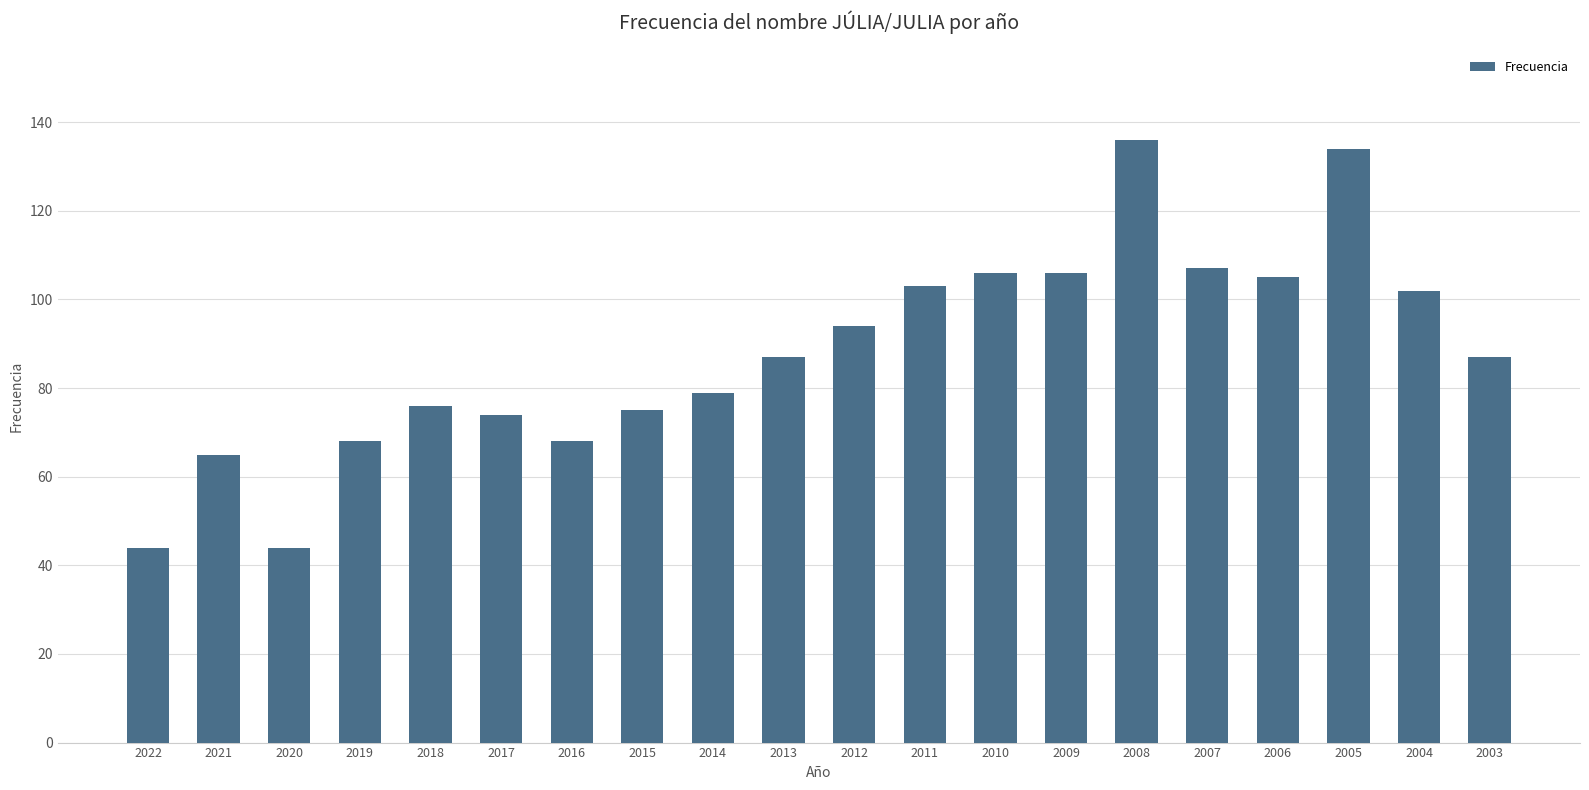

Approximately how many times larger is the value at 2018 compared to 2006?

0.7